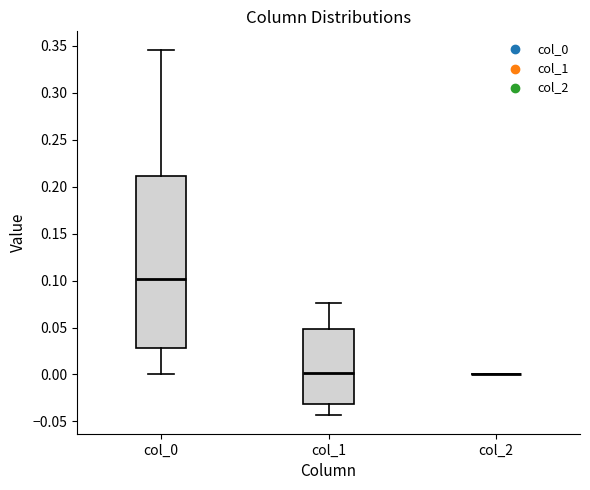

Reading left to right, read every box against the y-axis: the position of its median line, the range the box covers, and the ends of its whiskers. The values are not printed on the chart, so give them approximately, as read against the axis.

col_0: median 0.100, box 0.030 to 0.210, whiskers 0.000 to 0.345
col_1: median 0.000, box -0.030 to 0.050, whiskers -0.045 to 0.075
col_2: box collapsed to a line at 0.000, whiskers 0.000 to 0.000